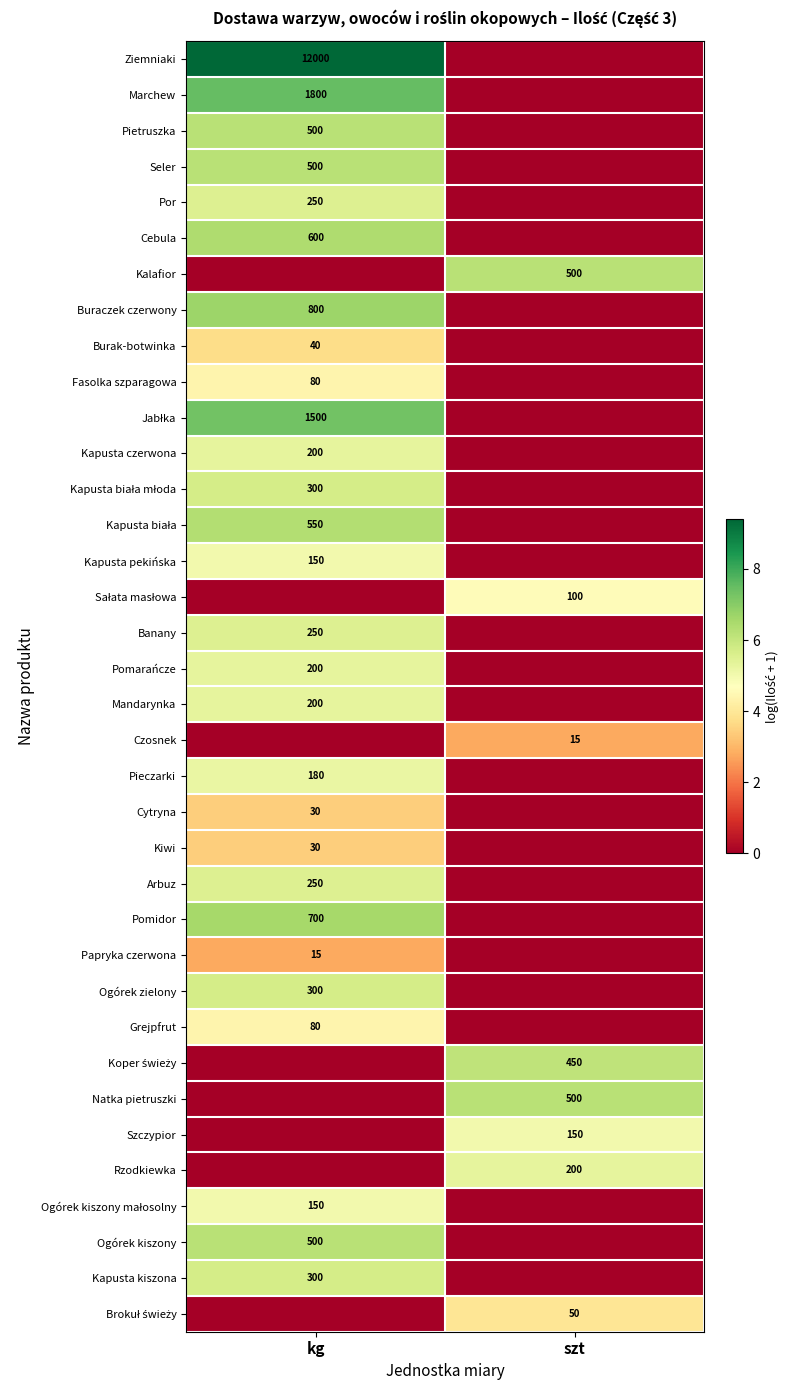

The Banany series shows 137 at kg. True or false?

False